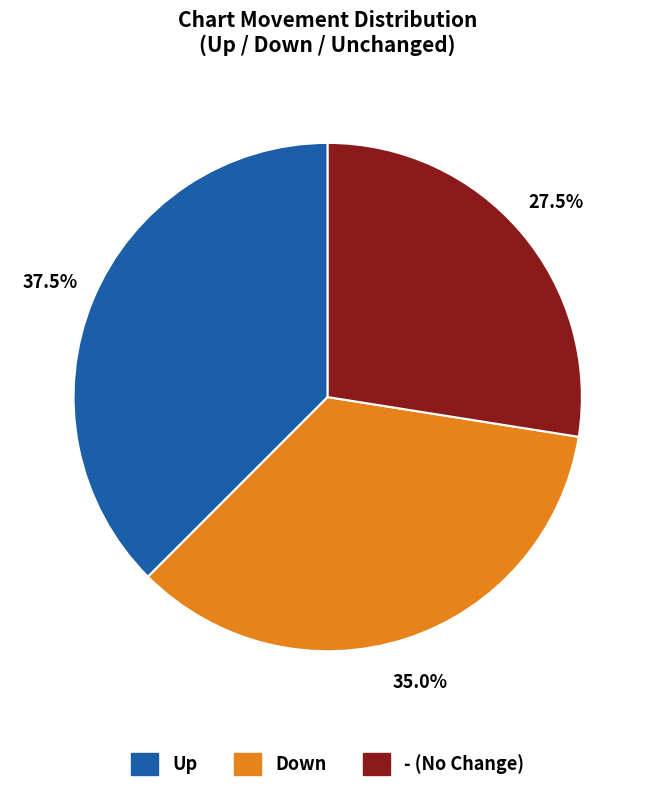

Does any single category account for the majority?

No